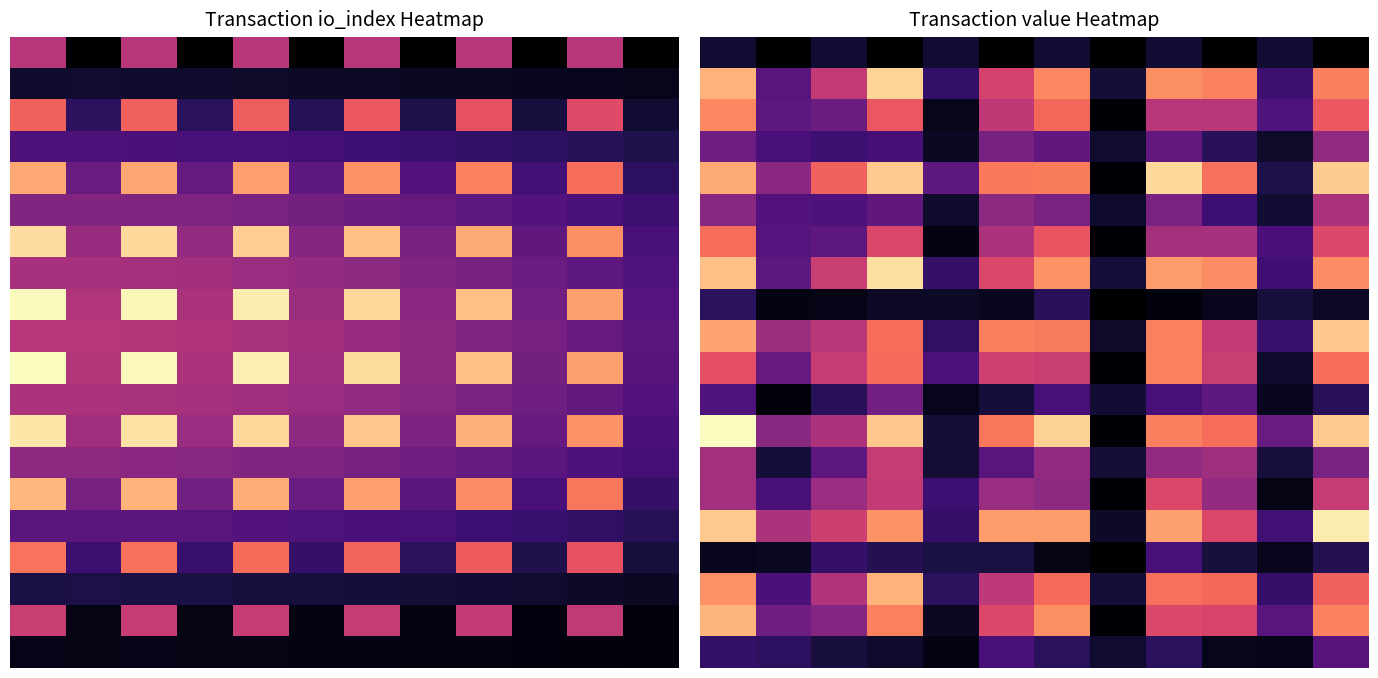

Count the number of categories in the chart.

12